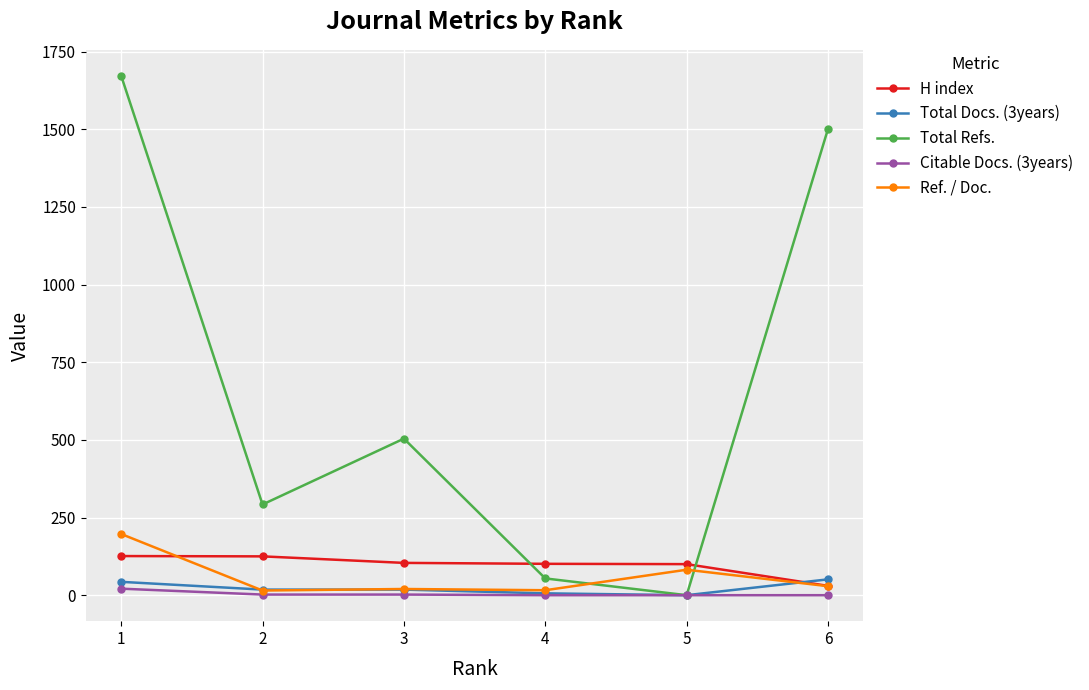

Where is the first local maximum for Total Refs.?

3